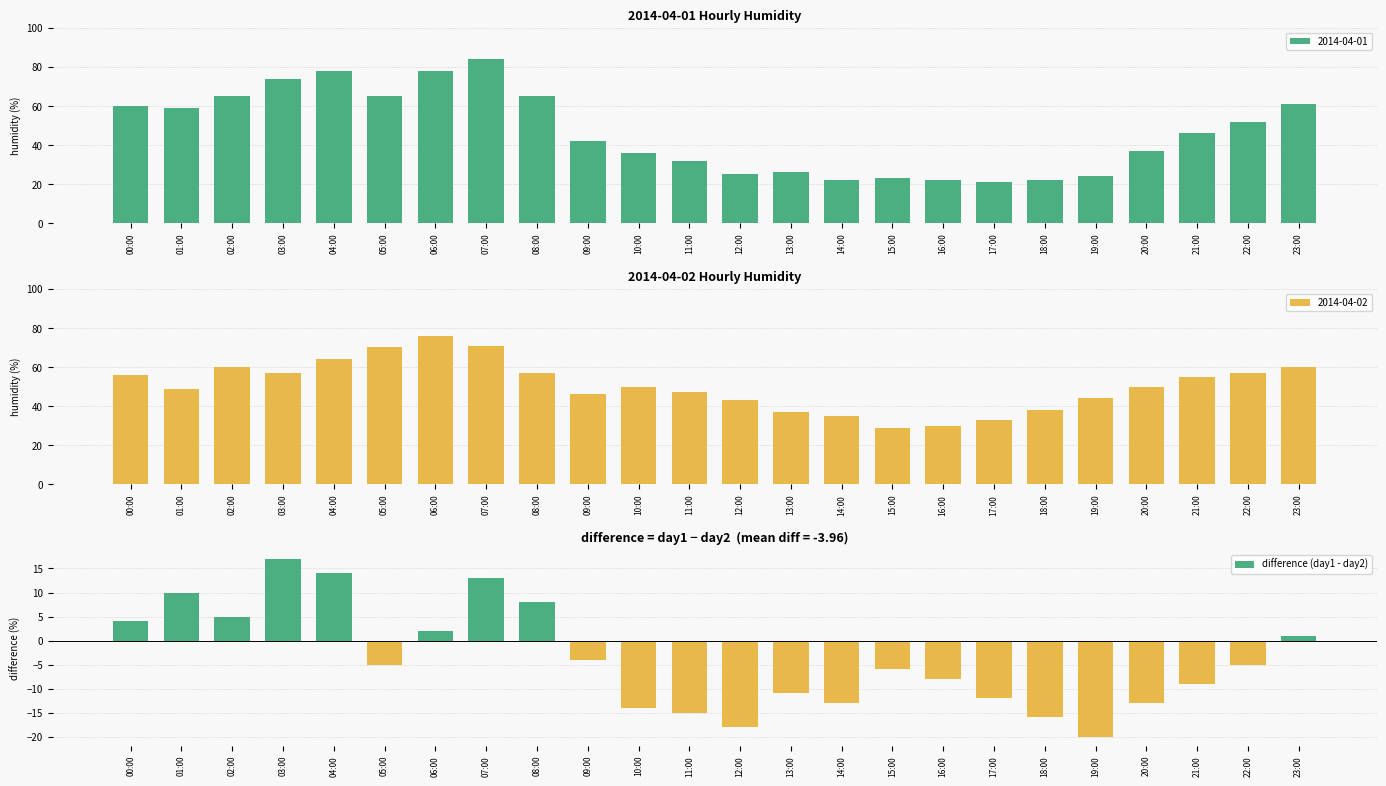

True or false: the data shows -5 at 22:00.

True